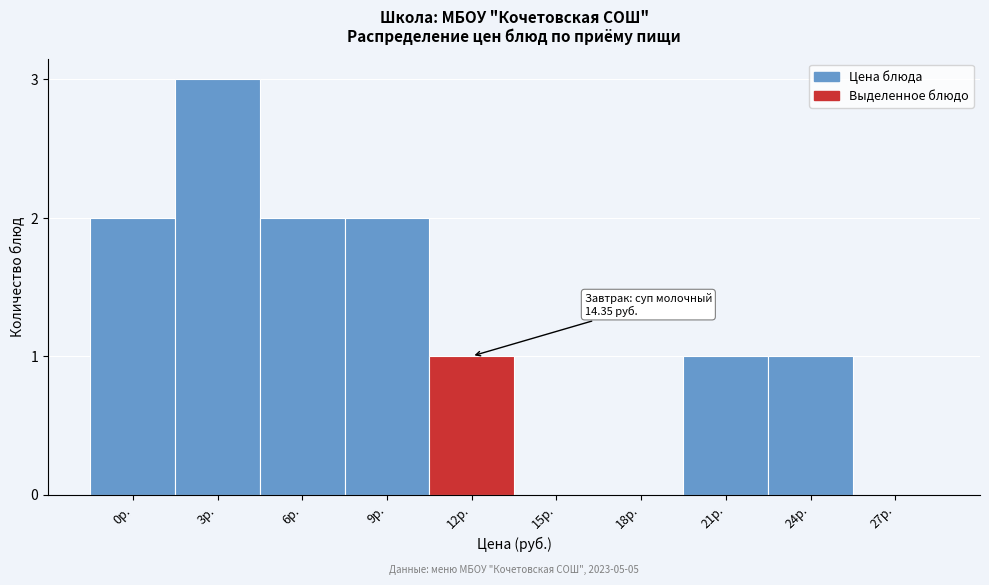

Reading right to left, list all the values displayed in this chart.

27р.=0	24р.=1	21р.=1	18р.=0	15р.=0	12р.=1	9р.=2	6р.=2	3р.=3	0р.=2